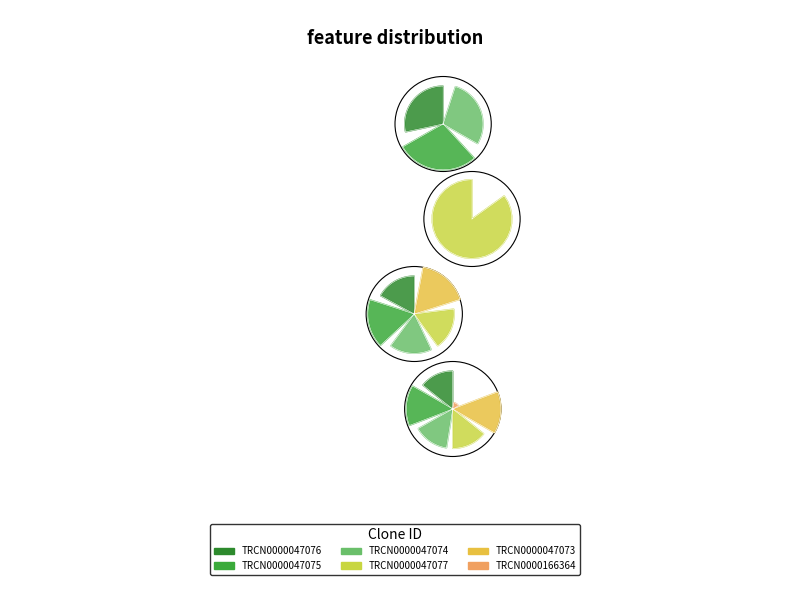

To the nearest percent, what is the difference between the largest and smallest slice percentages?

26%